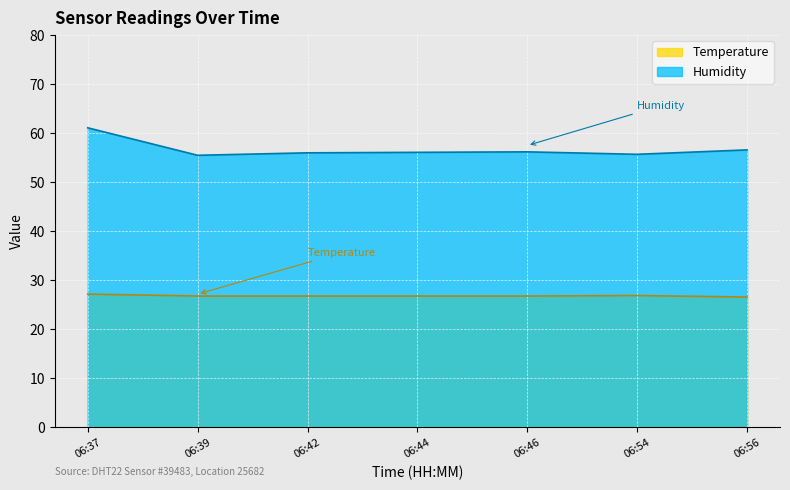

What is the value of the Temperature point at the 6th from the left?

26.9